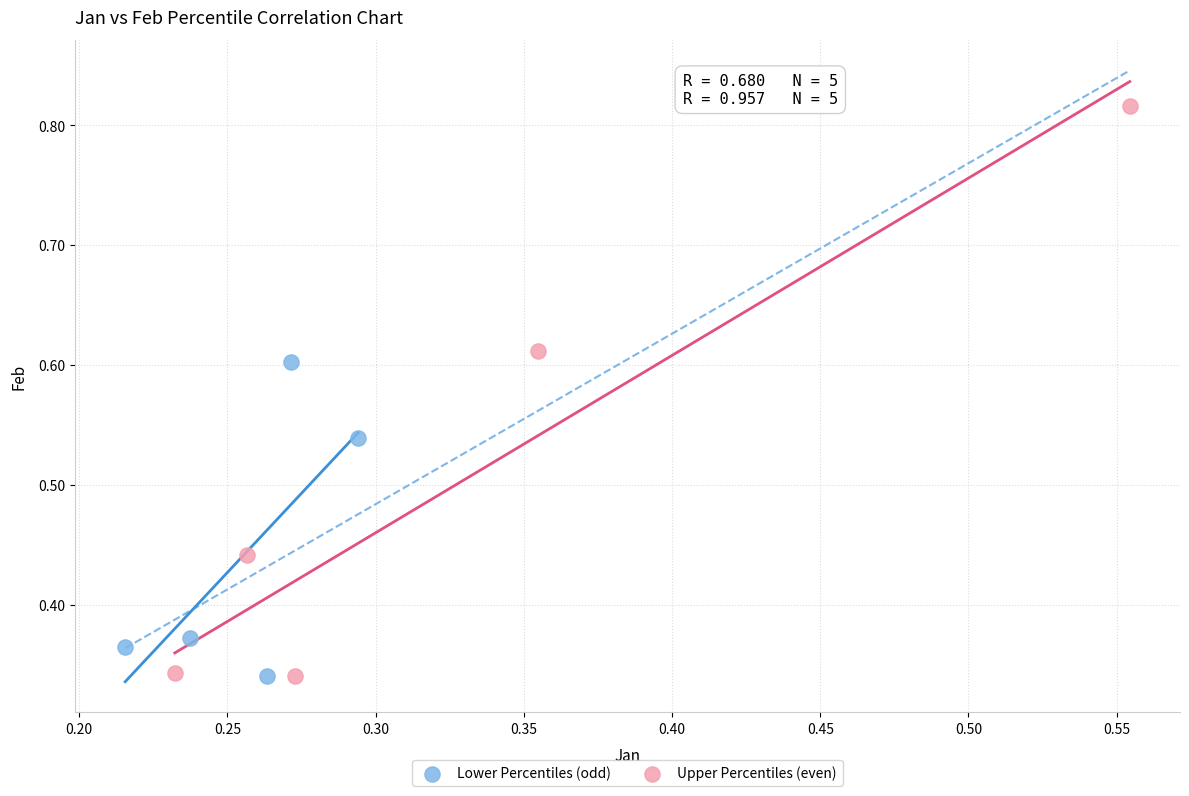

Which series reaches the maximum Y coordinate?

Upper Percentiles (even)